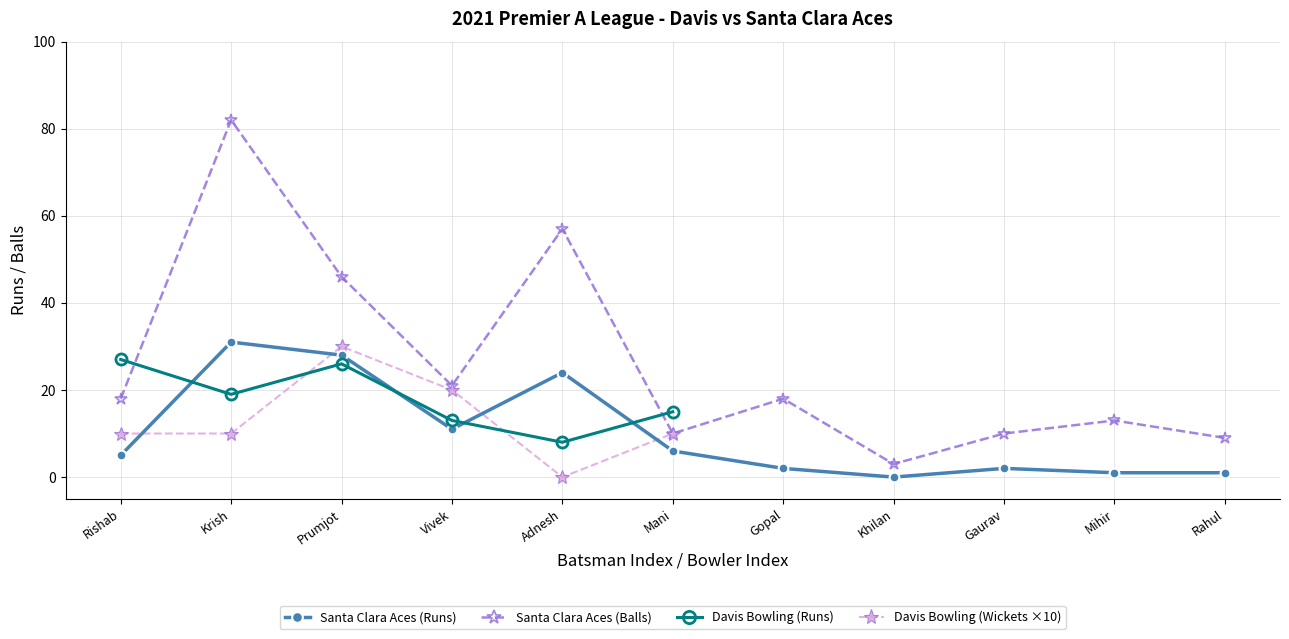

True or false: Santa Clara Aces (Runs) and Santa Clara Aces (Balls) cross at least once.

False